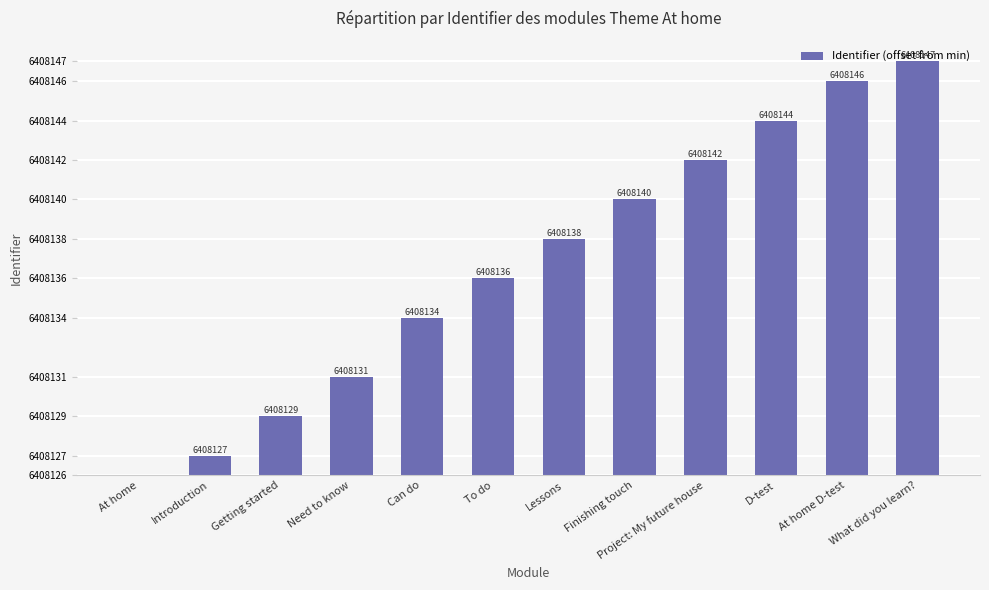

What is the difference between the maximum and minimum values?

21